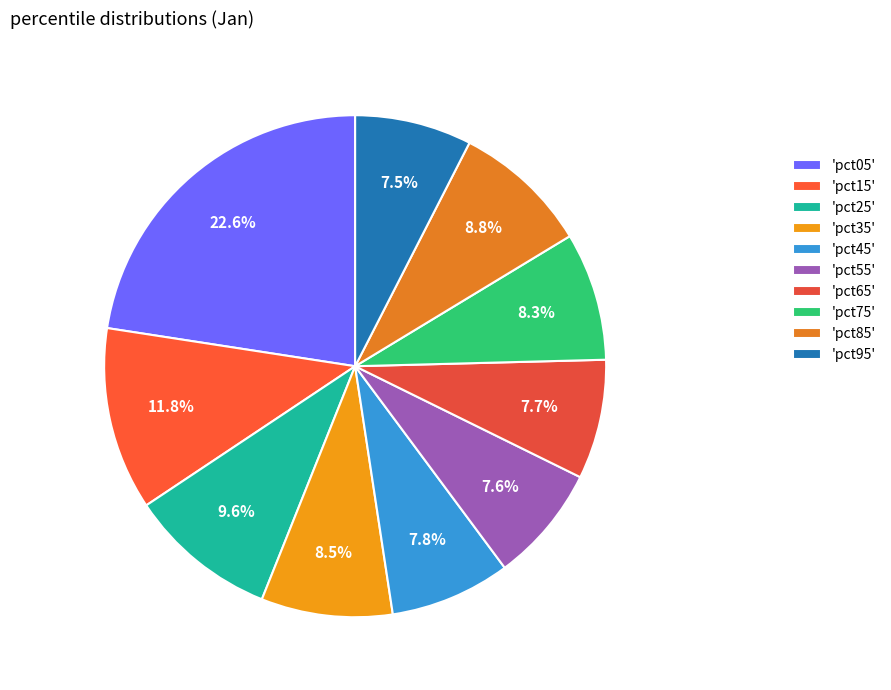

Which category has the biggest portion of the pie?

'pct05'